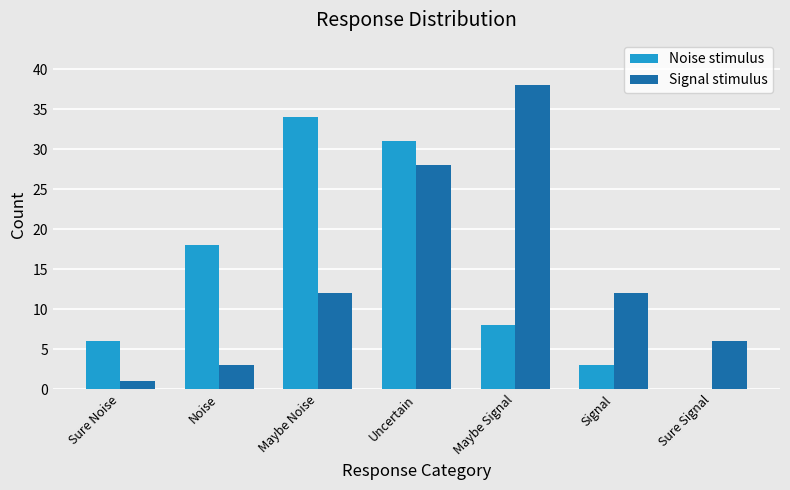

At which category does the chart reach its peak across all series?

Maybe Signal